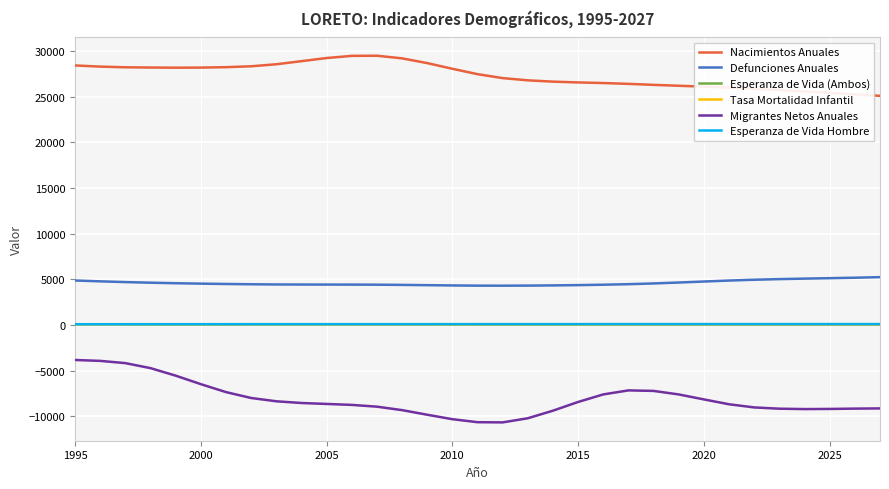

What is the highest value of the Esperanza de Vida Hombre series?

73.4